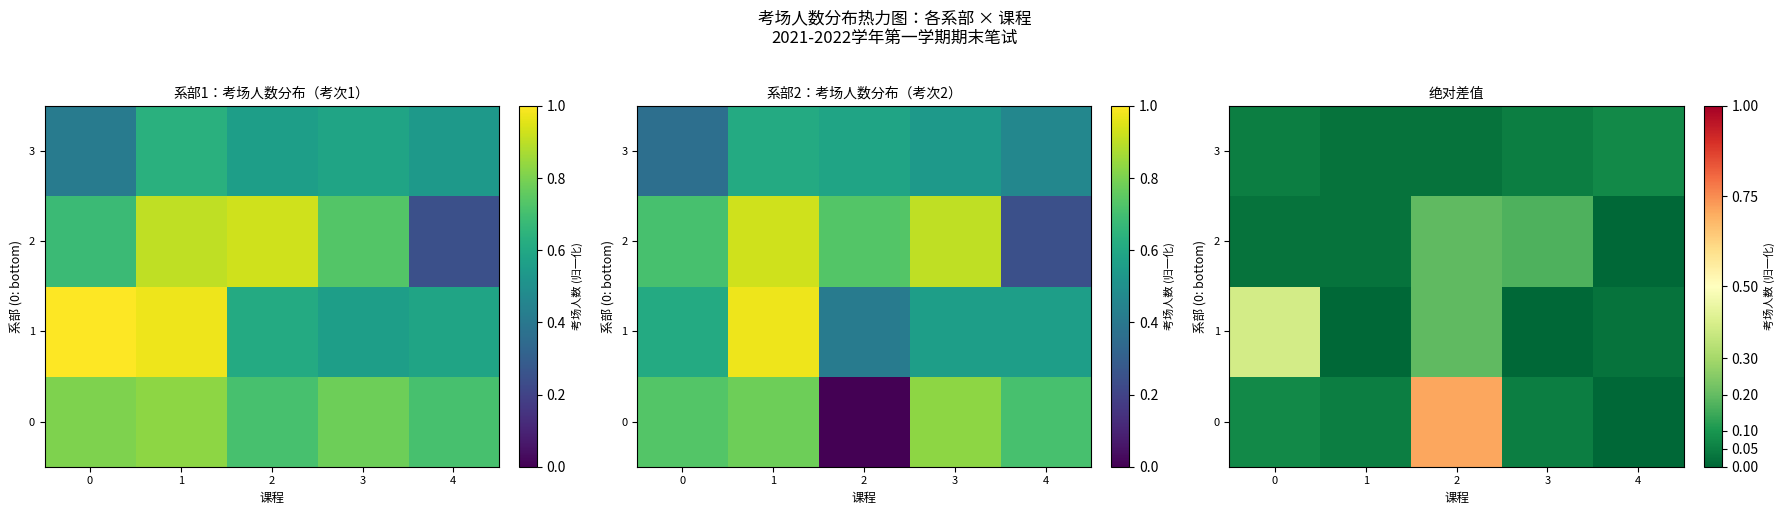

The 0 series shows 0.1 at 0. True or false?

True